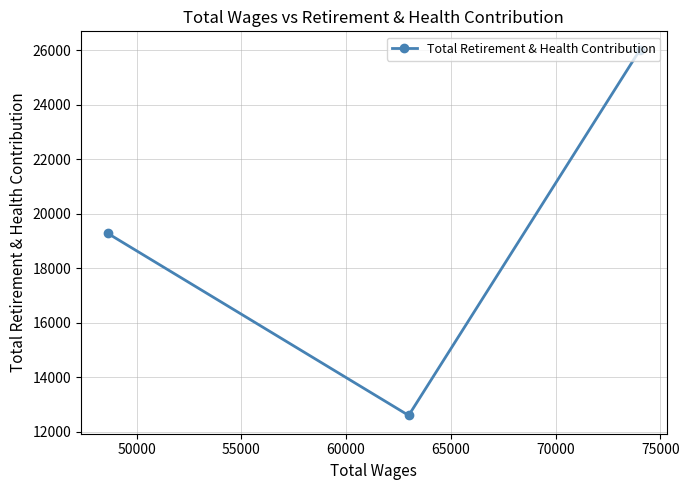

Is this an area chart (filled region under the line)?

No